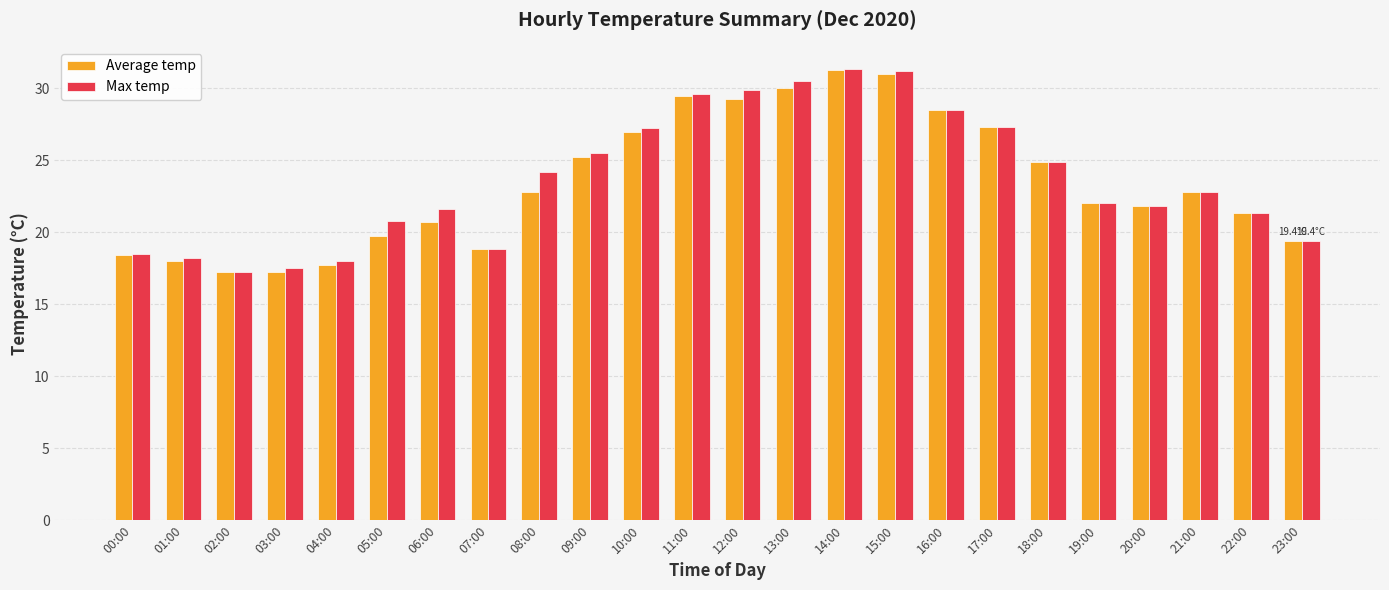

How many bars are there in total?

48